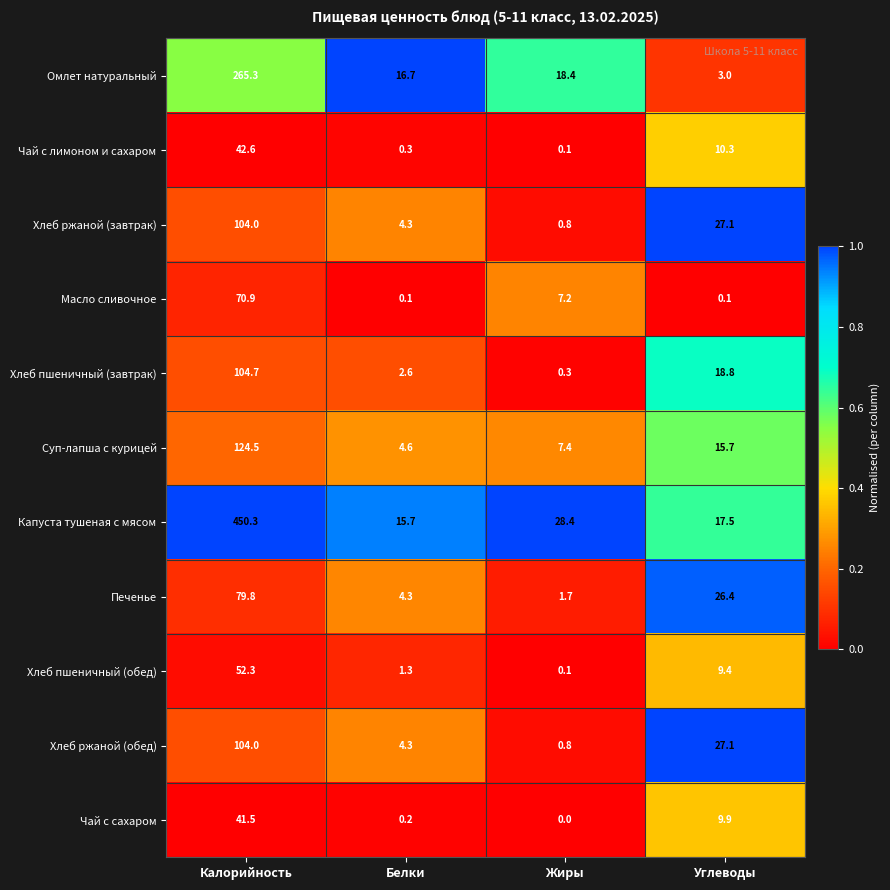

Is the value of Суп-лапша с курицей at Жиры greater than the value of Хлеб ржаной (обед) at Углеводы?

No